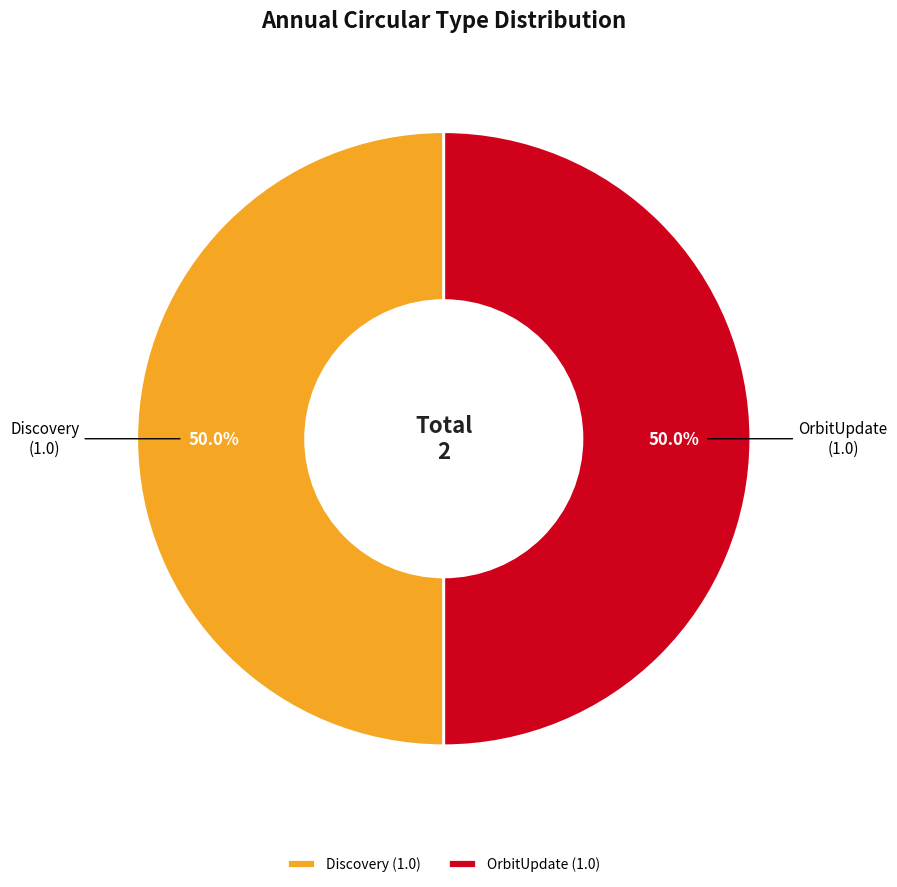

Approximately how many times larger is the value at OrbitUpdate (1.0) compared to Discovery (1.0)?

1.0